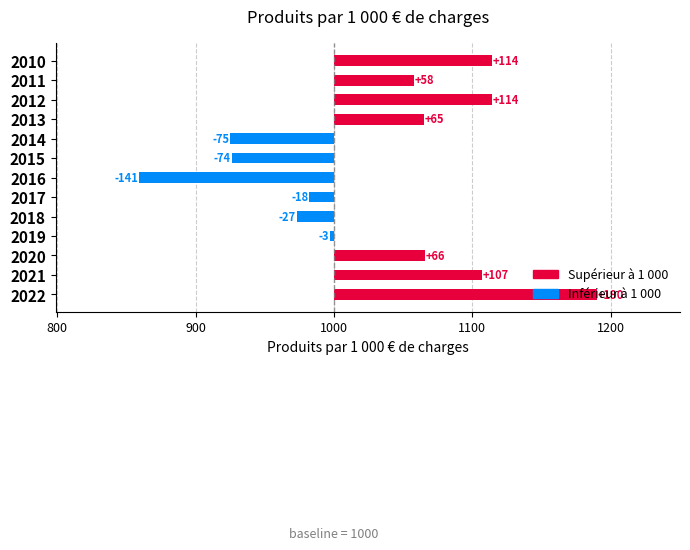

What is the value of the 2nd bar from the left?

58